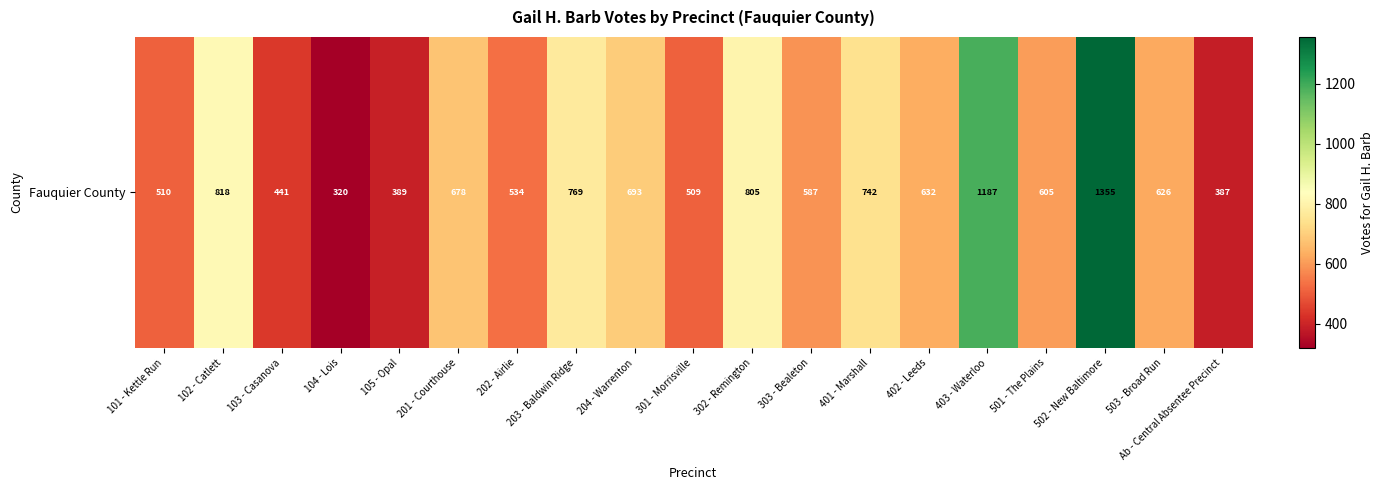

Which category has the highest value across all series?

502 - New Baltimore